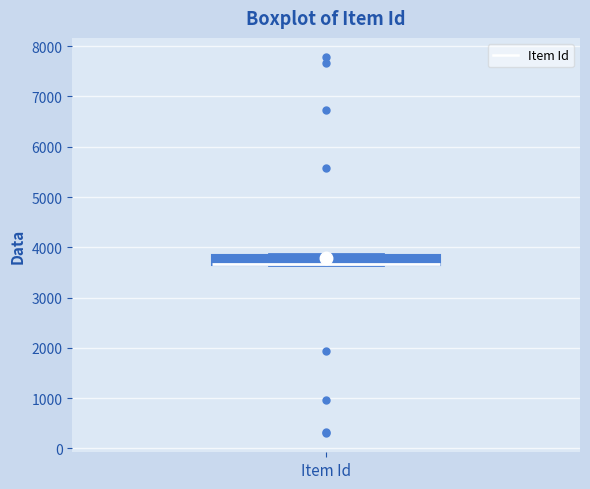

Transcribe this box plot: give where the median line is, the range the box spans, and where the two whiskers end, as read against the y-axis. The values are not printed on the chart, so give them approximately, as read against the axis.

median 3700 (drawn on the box's lower edge), box 3700 to 3800, whiskers 3700 to 3900